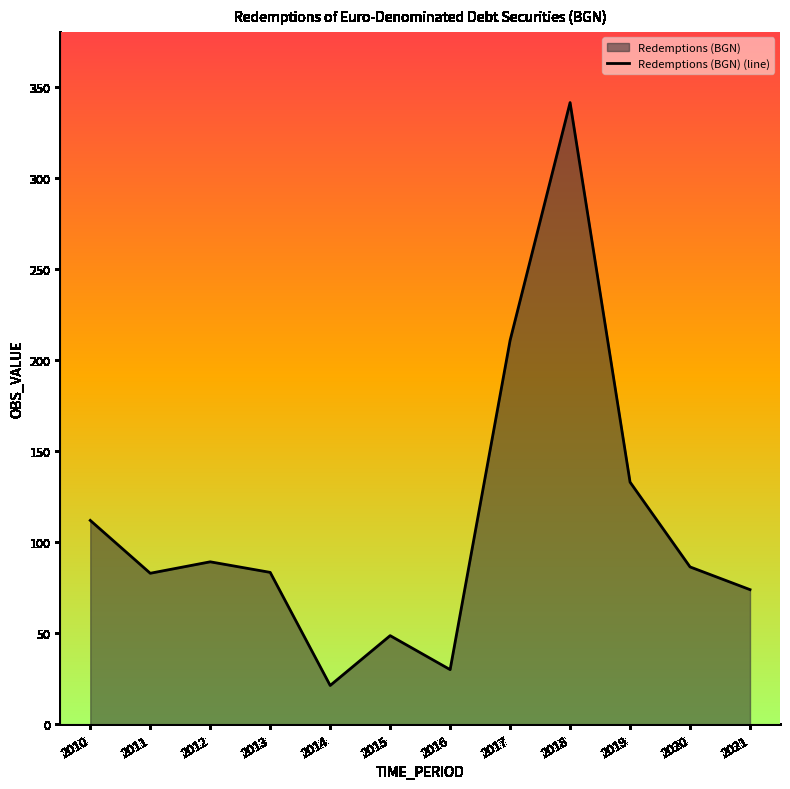

Reading left to right, what are all the values shown in this chart?

112.0	83.0	89.2	83.4	21.4	48.7	30.1	210.8	341.2	132.9	86.4	74.0